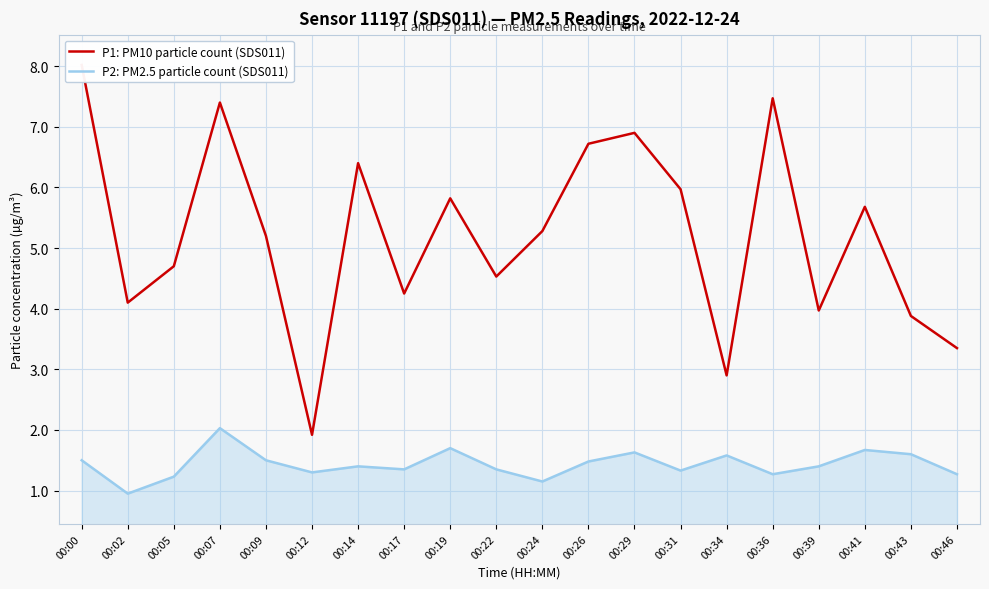

List the series in order of their overall mean, highest first.

P1: PM10 particle count (SDS011), P2: PM2.5 particle count (SDS011)